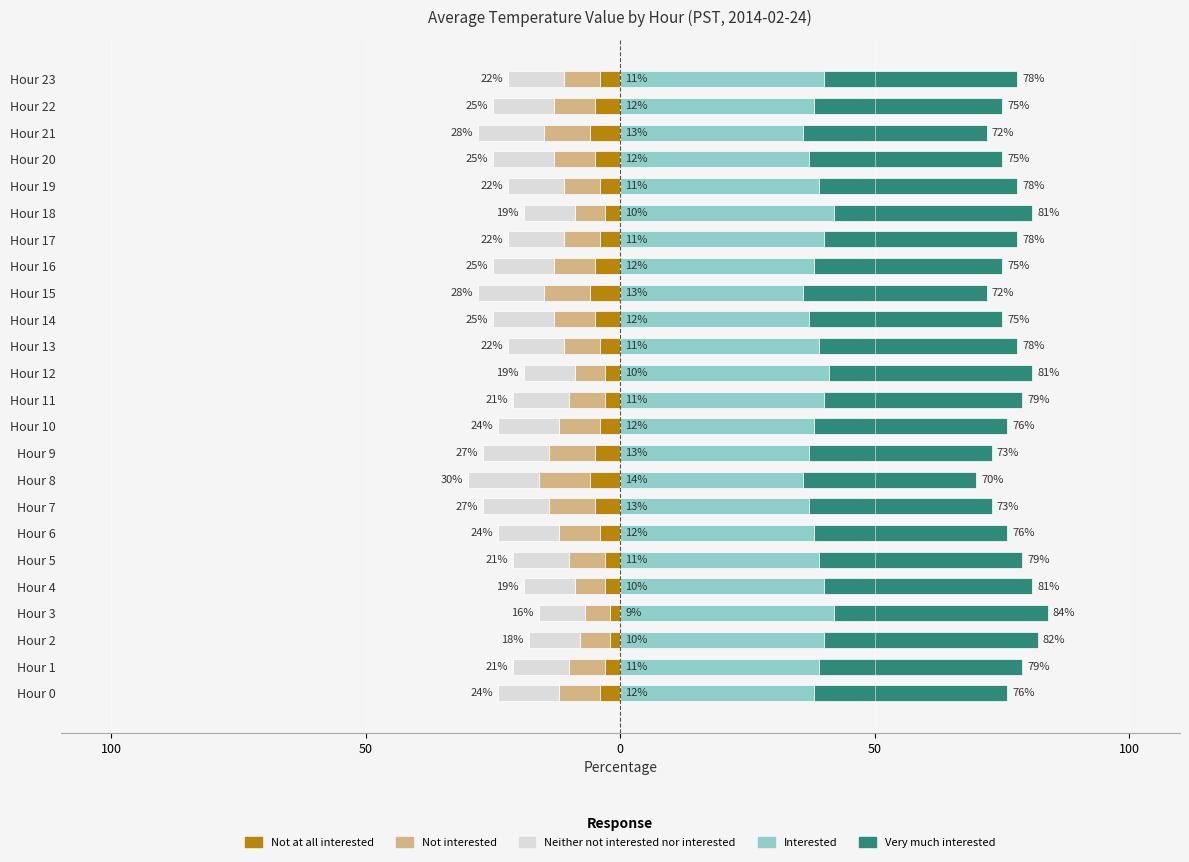

At Hour 22, list the series in order from smallest to largest.

Neither not interested nor interested, Not interested, Not at all interested, Very much interested, Interested